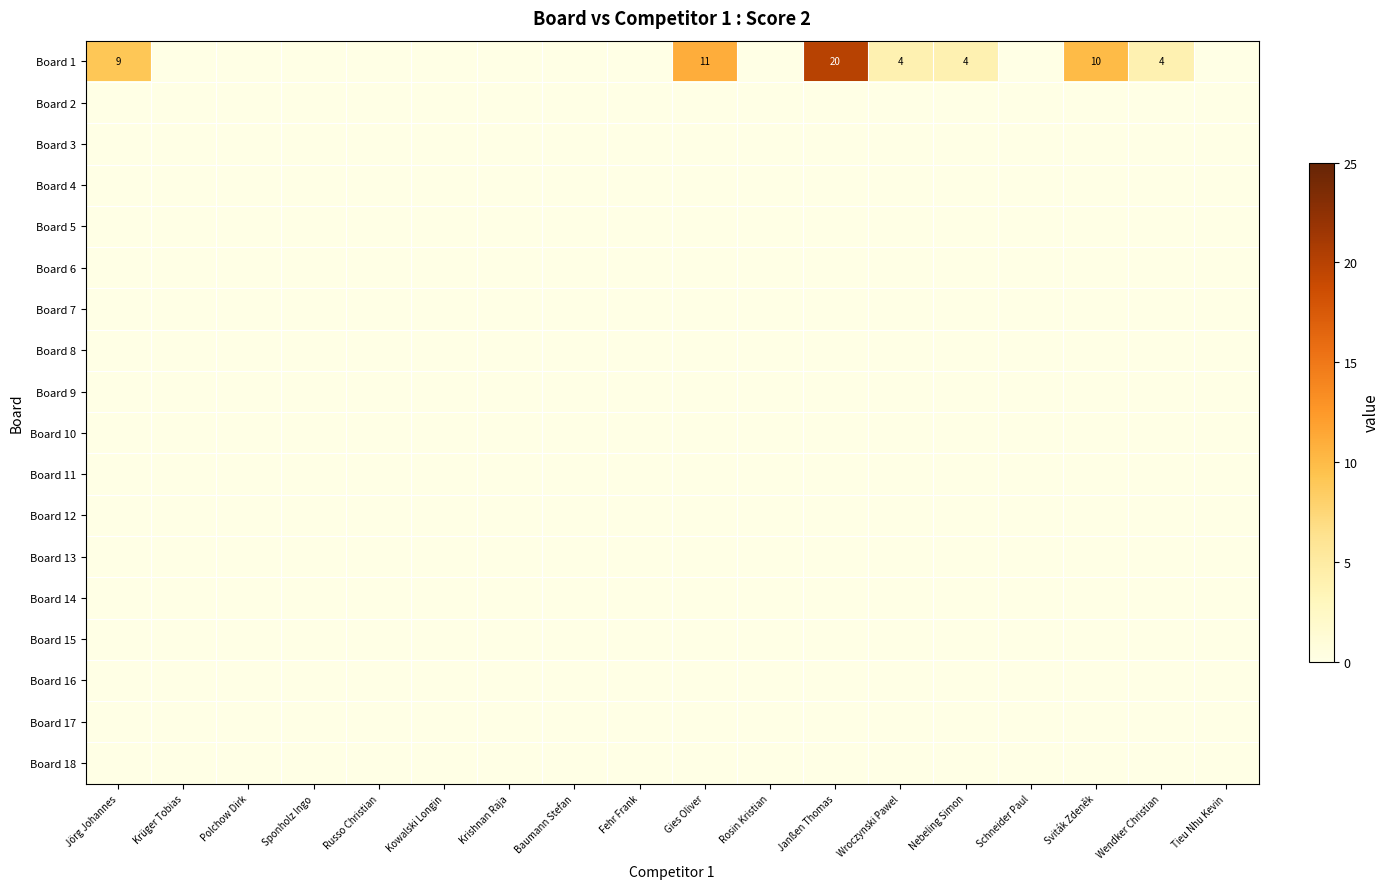

Is the value of Board 16 at Wendker Christian greater than the value of Board 12 at Russo Christian?

No